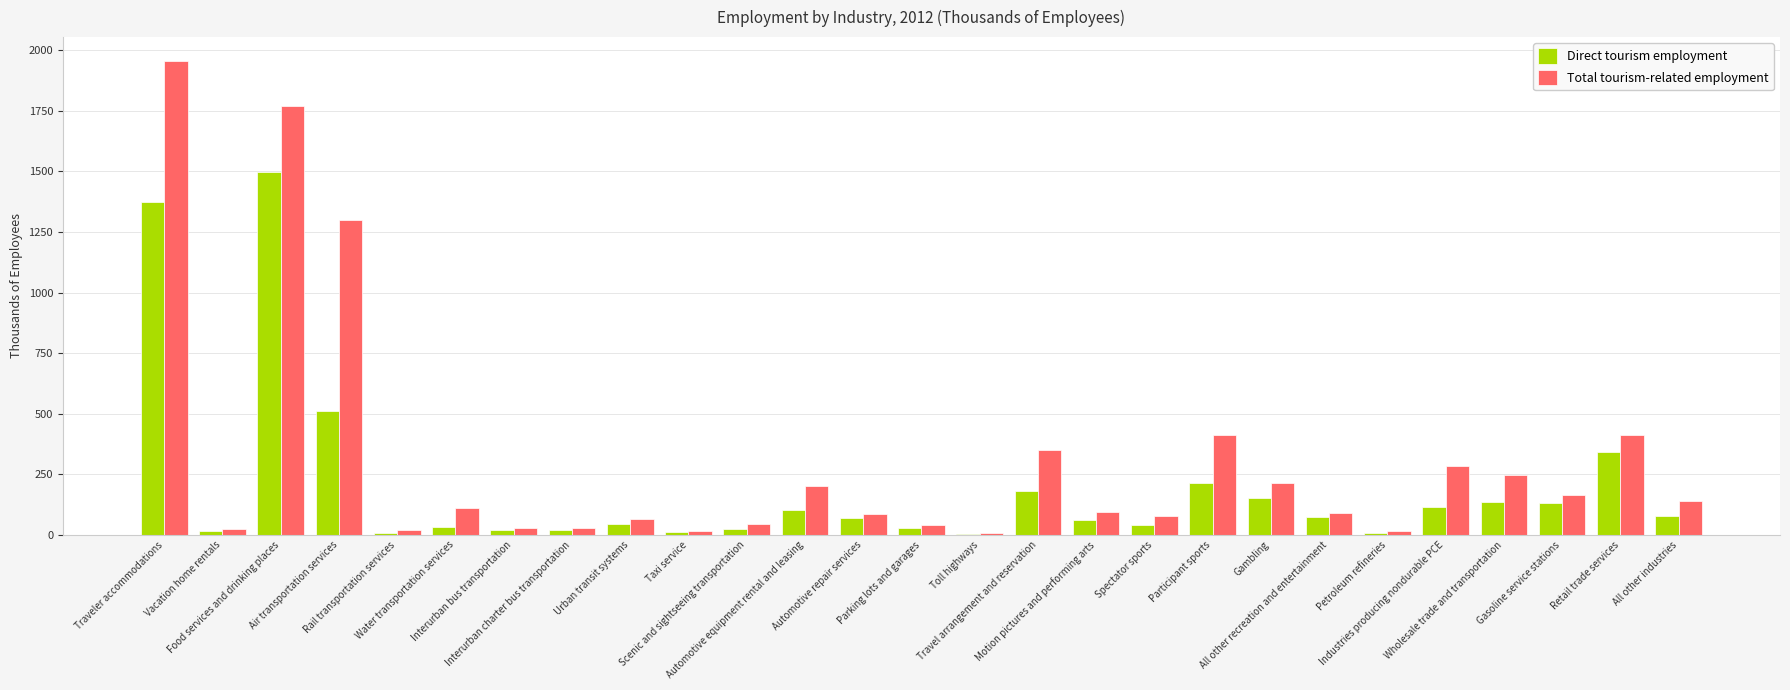

What is the sum of all Direct tourism employment values?

5302